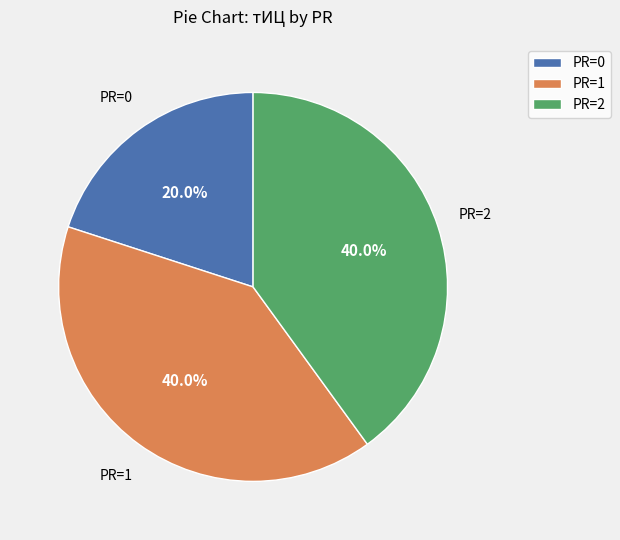

Combined, what portion of the pie is PR=0 and PR=2?

60.0%